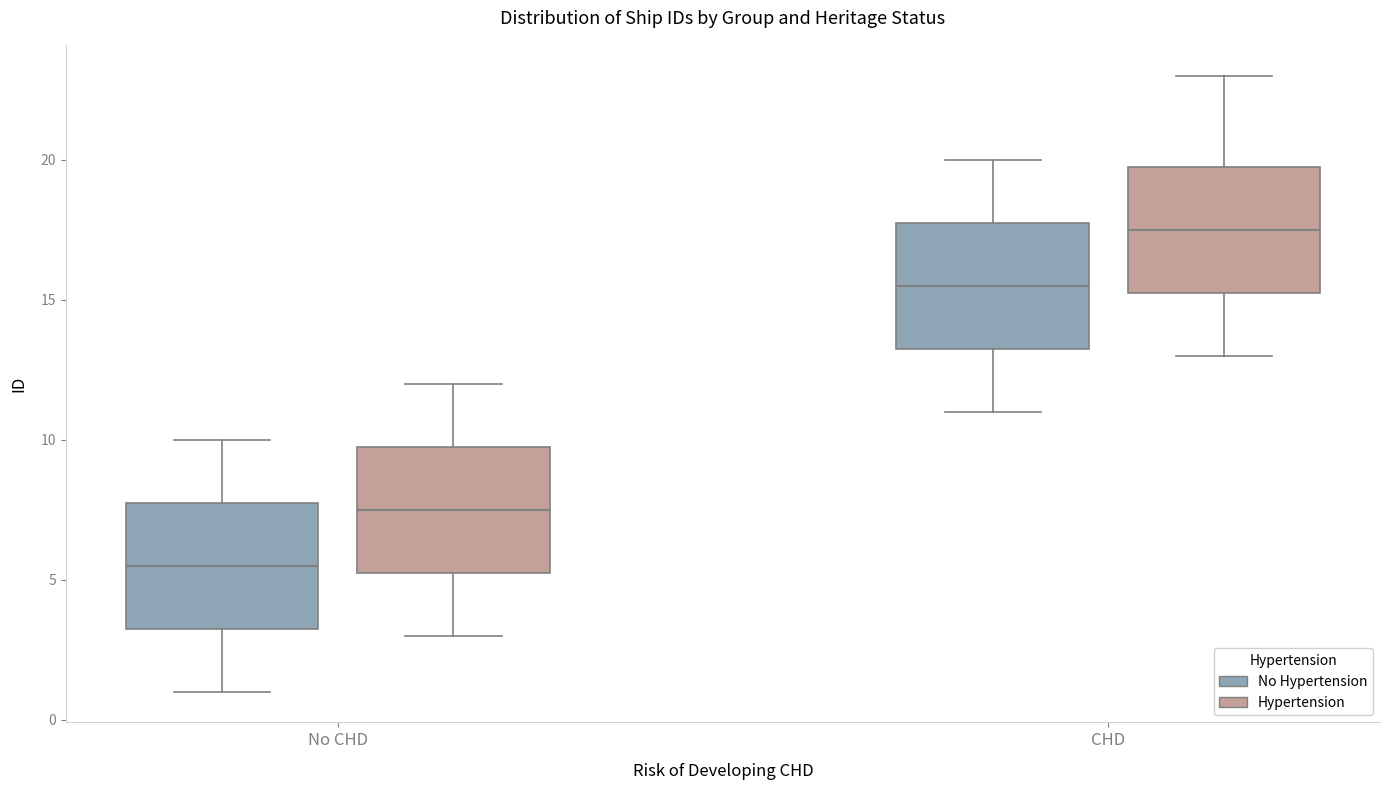

Reading left to right, transcribe this box plot: for each box, give where its median line is, the range the box spans, and where its two whiskers end, as read against the y-axis. The values are not printed on the chart, so give them approximately, as read against the axis.

No CHD (No Hypertension): median 5.5, box 3.5 to 8.0, whiskers 1.0 to 10.0
No CHD (Hypertension): median 7.5, box 5.5 to 10.0, whiskers 3.0 to 12.0
CHD (No Hypertension): median 15.5, box 13.5 to 18.0, whiskers 11.0 to 20.0
CHD (Hypertension): median 17.5, box 15.5 to 20.0, whiskers 13.0 to 23.0